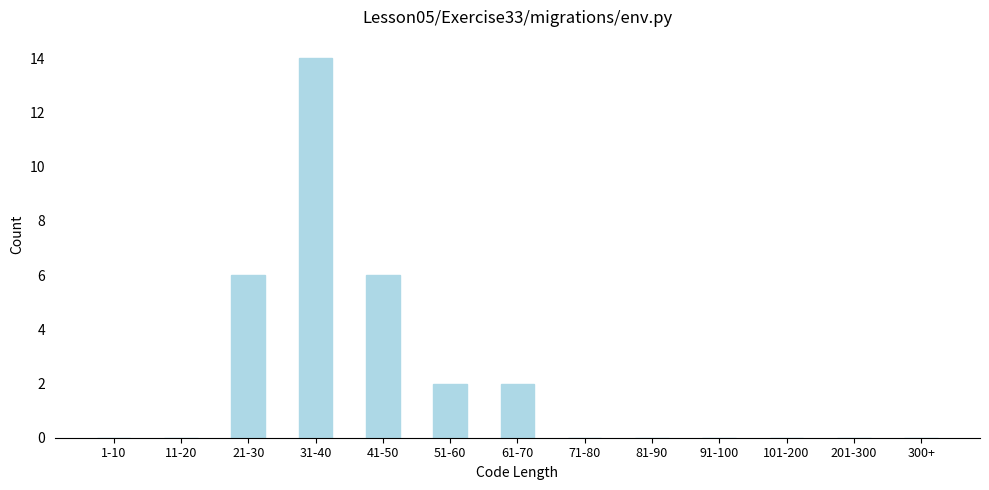

Reading right to left, list all the values displayed in this chart.

300+=0	201-300=0	101-200=0	91-100=0	81-90=0	71-80=0	61-70=2	51-60=2	41-50=6	31-40=14	21-30=6	11-20=0	1-10=0